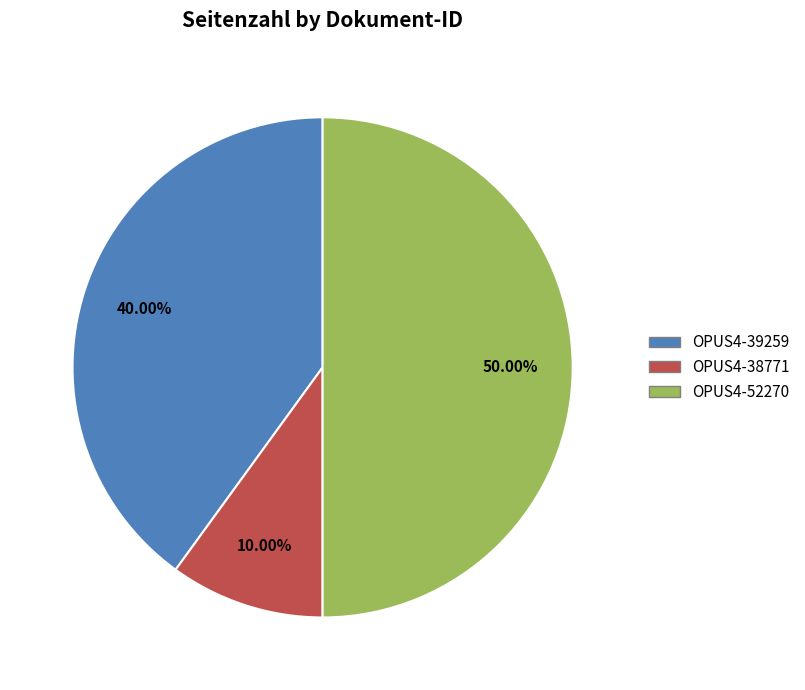

Rank the categories by value from highest to lowest.

OPUS4-52270, OPUS4-39259, OPUS4-38771